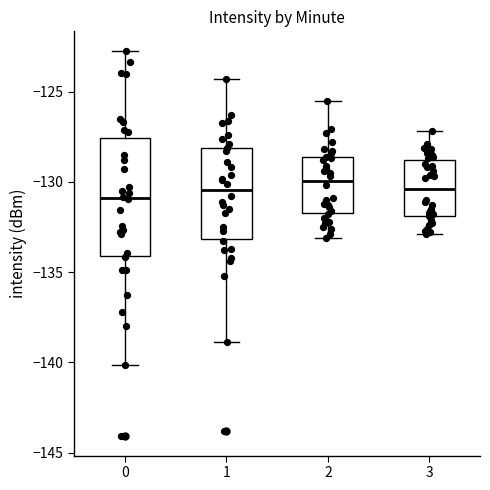

Which box is the tallest, from its lower edge to its upper edge?

0